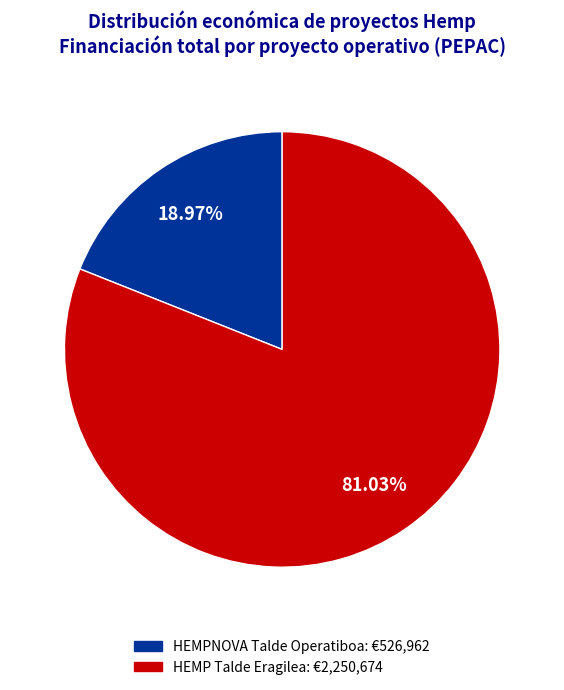

What percentage is NOT represented by HEMP Talde Eragilea?

19.0%